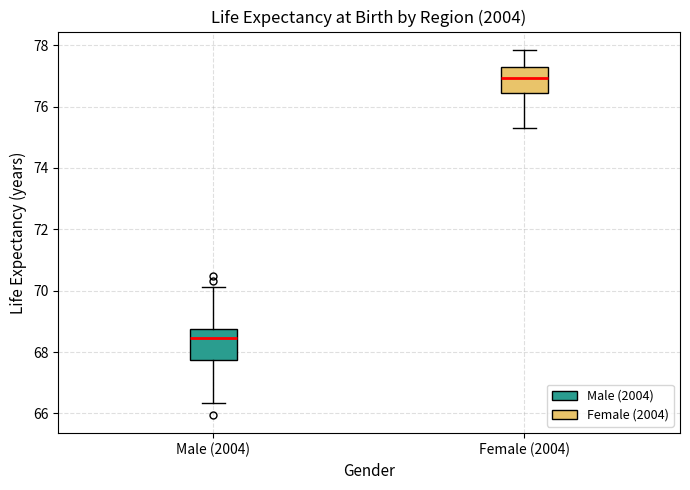

Which box has the lowest median line?

Male (2004)